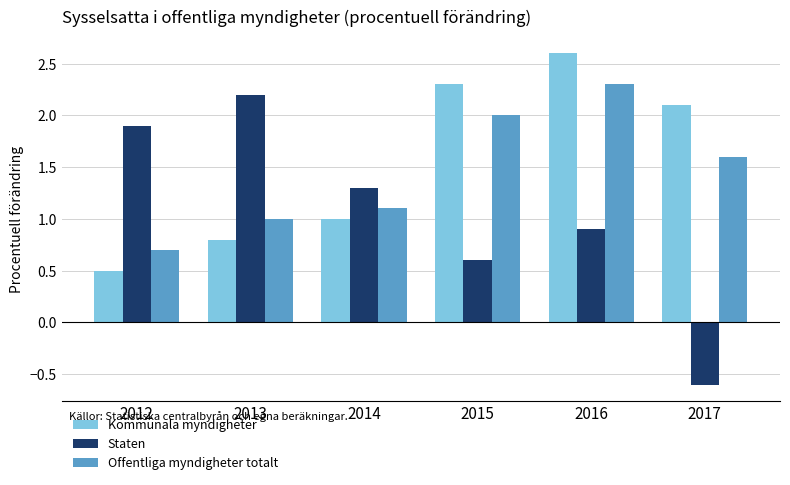

Is it true that Staten equals 2.8 at 2012?

False